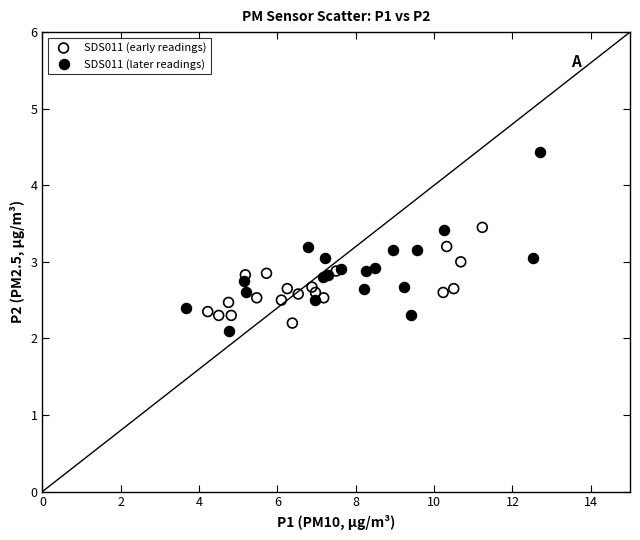

Which series has the widest spread of Y values?

SDS011 (later readings)